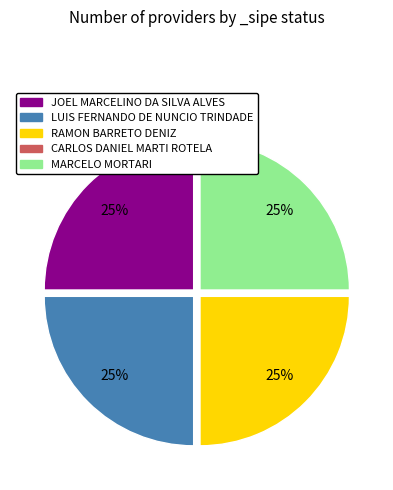

To the nearest percent, what is the difference between the largest and smallest slice percentages?

25%